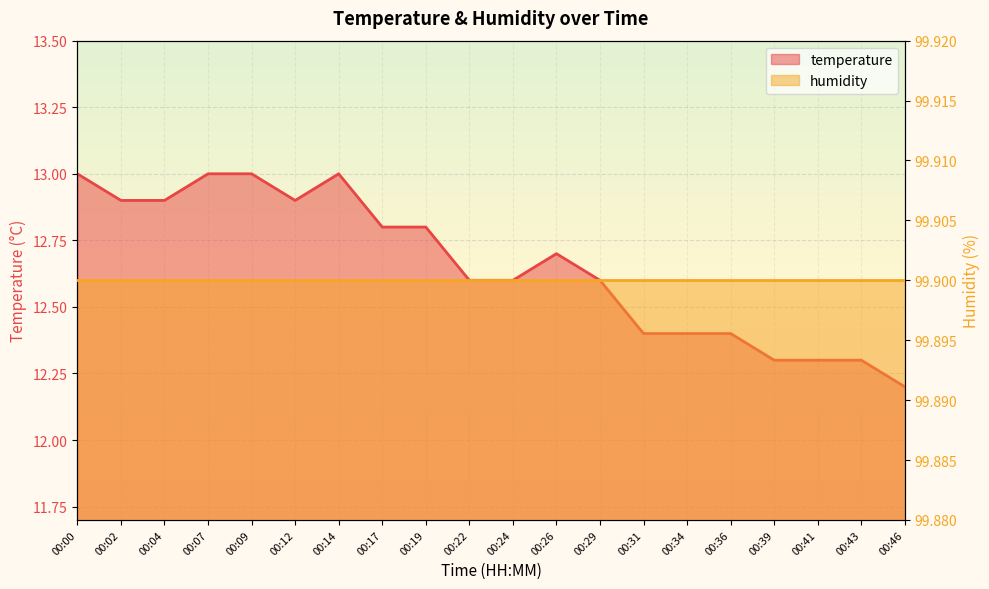

Rank the categories by value from lowest to highest.

00:46, 00:39, 00:41, 00:43, 00:31, 00:34, 00:36, 00:22, 00:24, 00:29, 00:26, 00:17, 00:19, 00:02, 00:04, 00:12, 00:00, 00:07, 00:09, 00:14